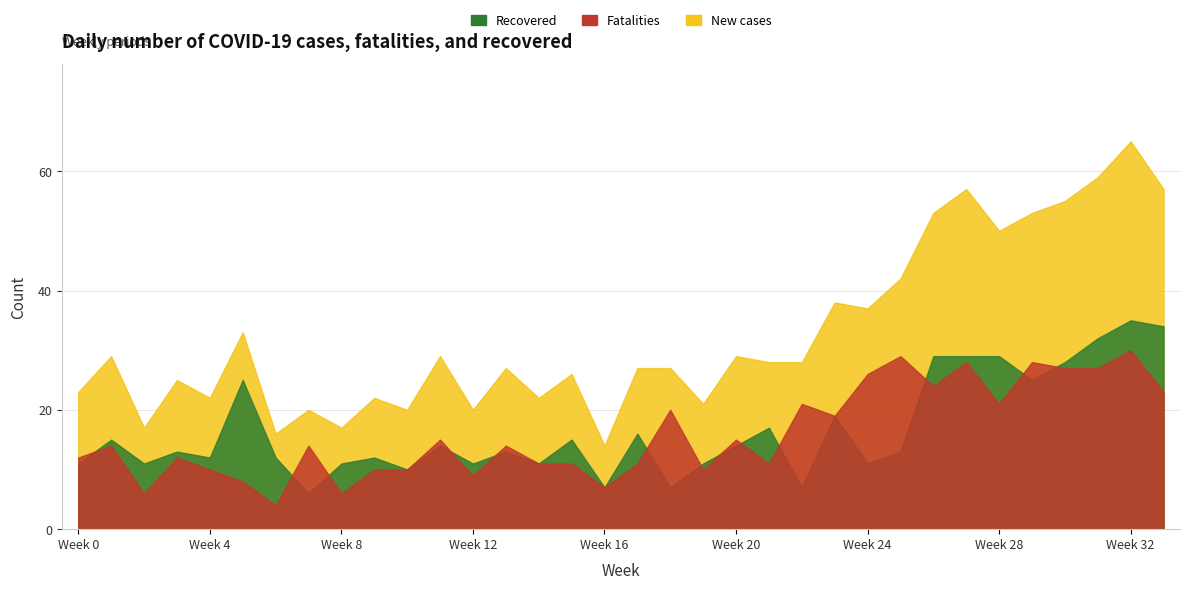

What is the maximum value shown in the chart?

65